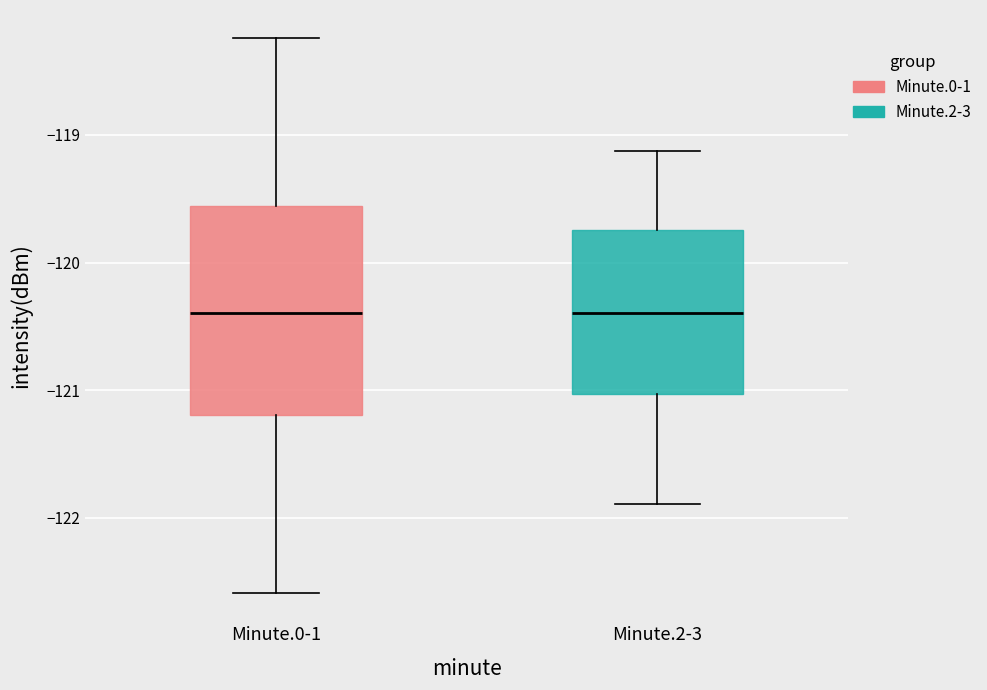

Reading left to right, read every box against the y-axis: the position of its median line, the range the box covers, and the ends of its whiskers. The values are not printed on the chart, so give them approximately, as read against the axis.

Minute.0-1: median -120.4, box -121.2 to -119.6, whiskers -122.6 to -118.2
Minute.2-3: median -120.4, box -121.0 to -119.7, whiskers -121.9 to -119.1